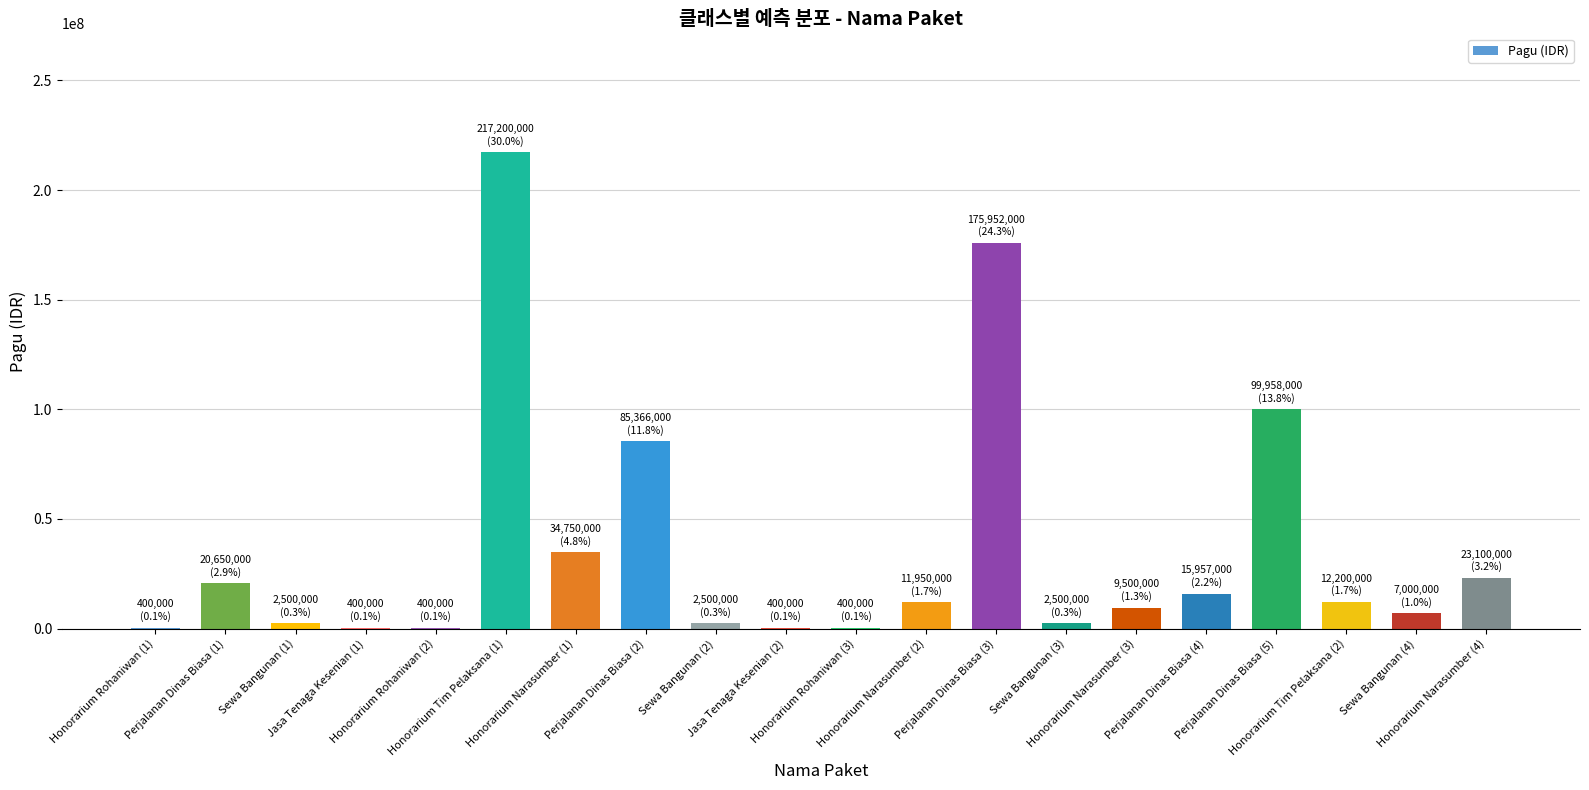

What is the sum of all values?

723083000